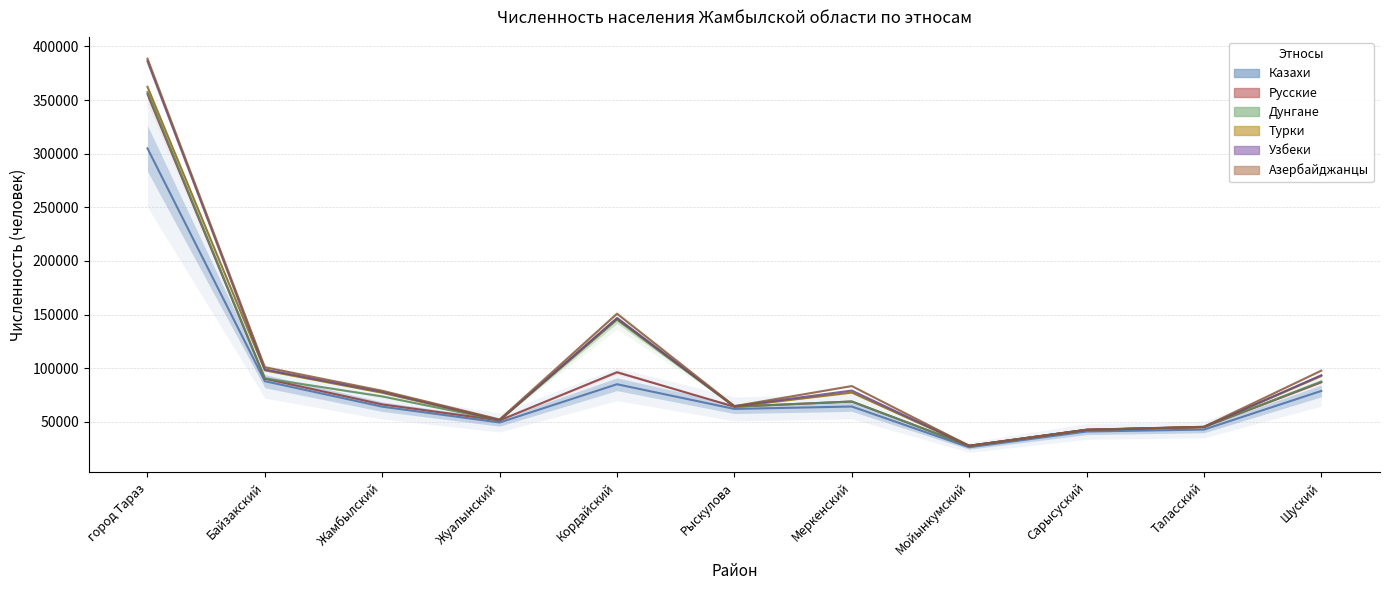

At which label is Азербайджанцы closest to 208175?

Кордайский